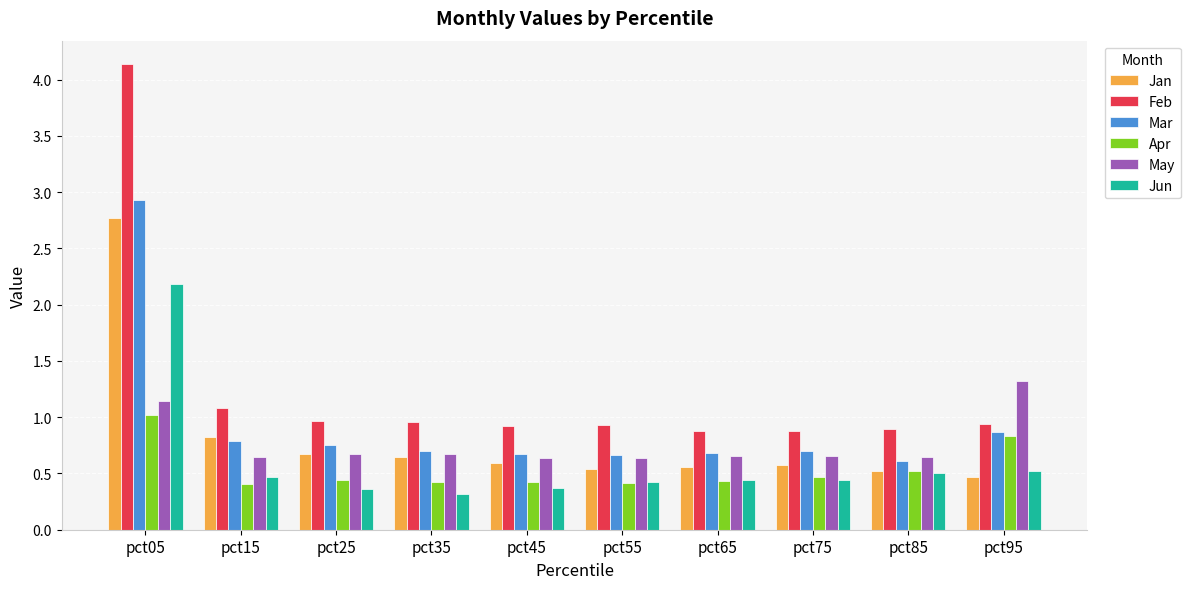

The May series shows 0.2 at pct65. True or false?

False